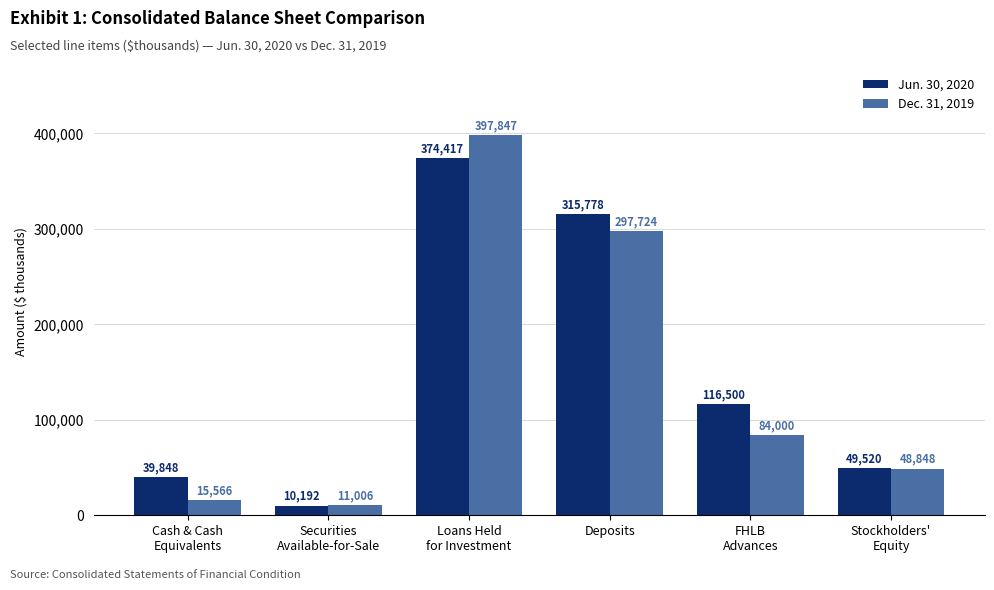

What is the difference between the maximum and minimum values in the Jun. 30, 2020 series?

364225